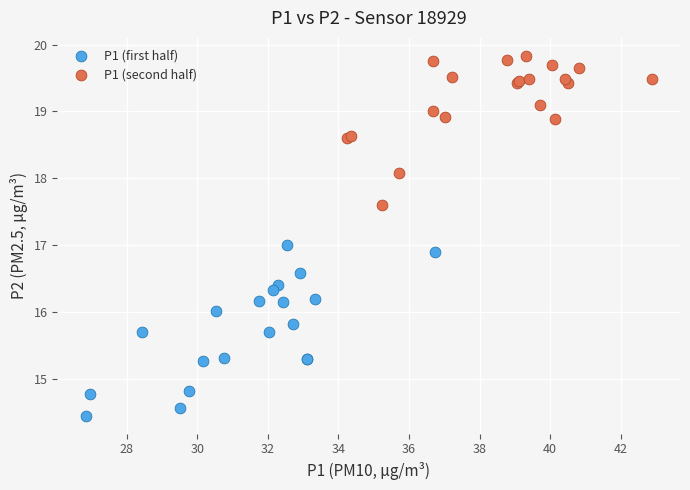

Which series reaches the minimum Y coordinate?

P1 (first half)